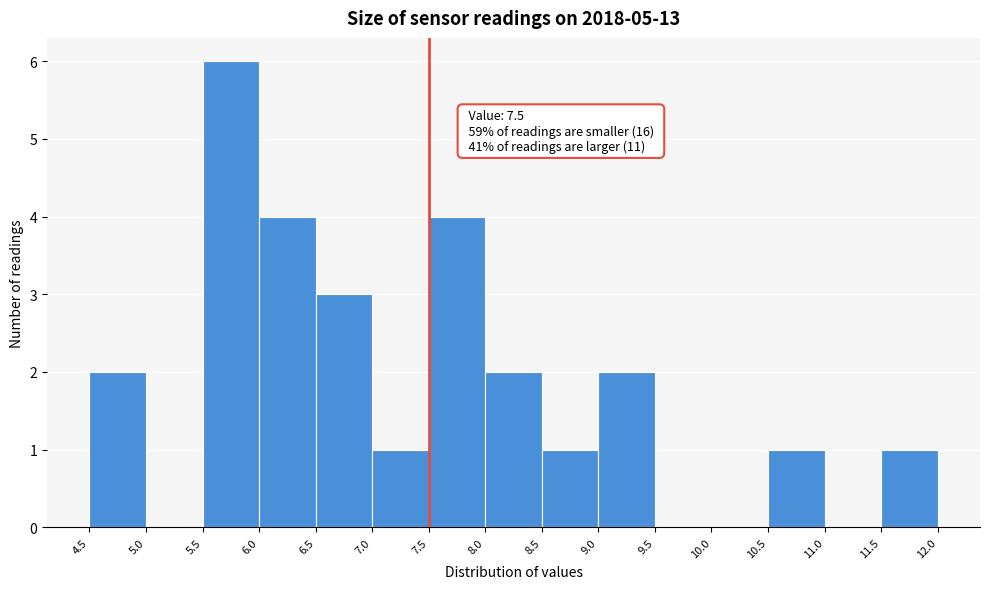

Over which range of the x-axis is the bar tallest?

5.5 to 6.0